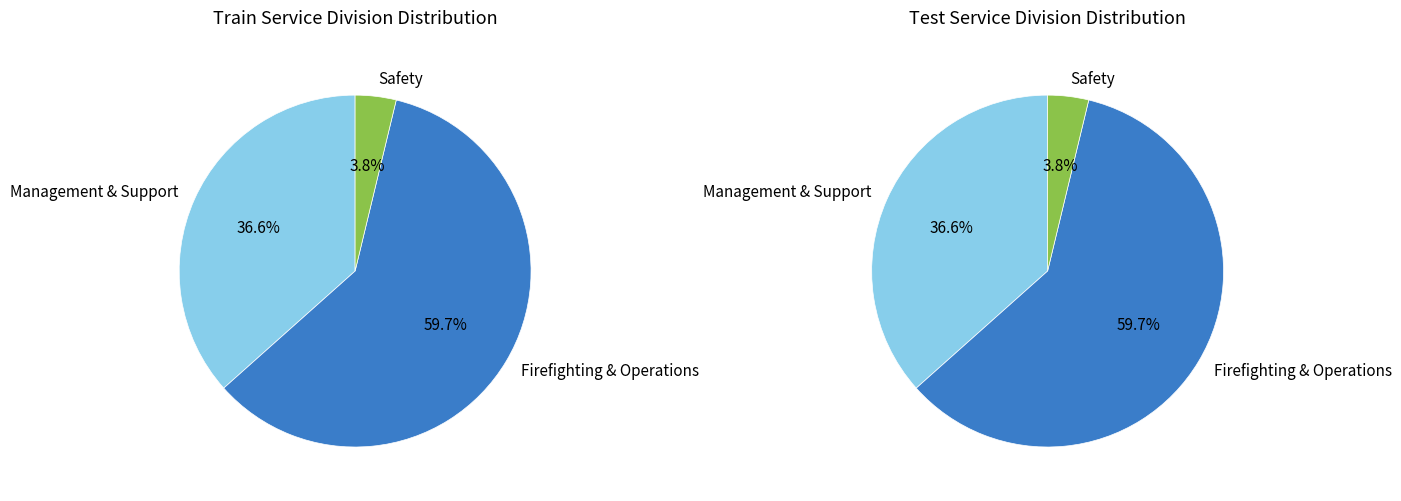

What is the change in value from Firefighting & Operations to Safety?

-319448.5